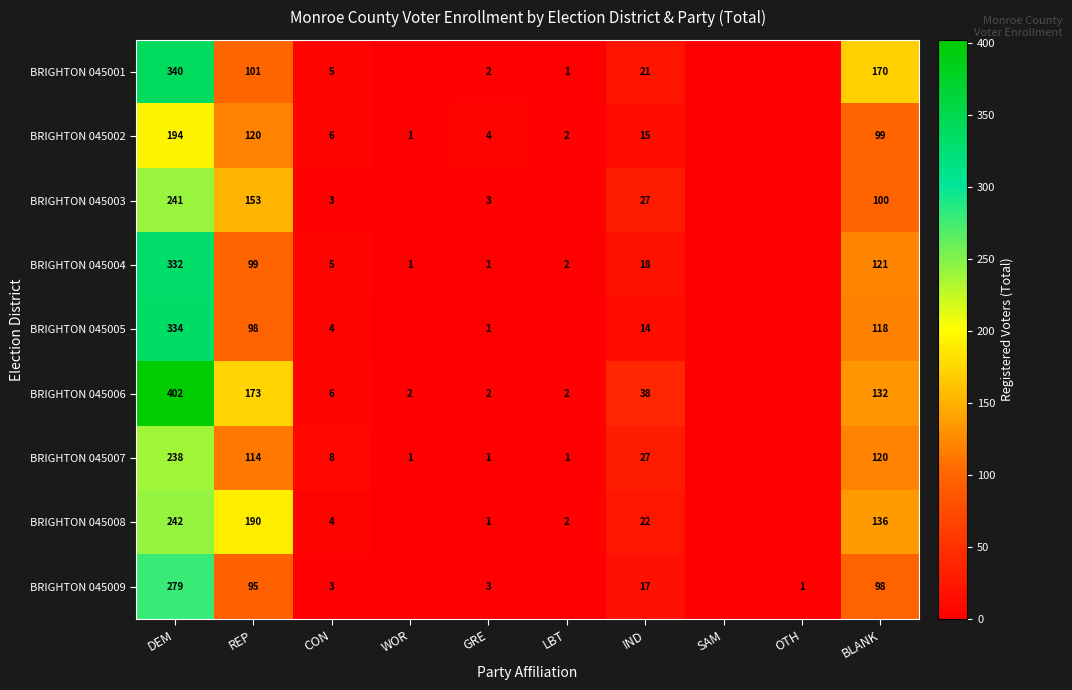

What is the spread (max minus min) of values at BLANK?

72